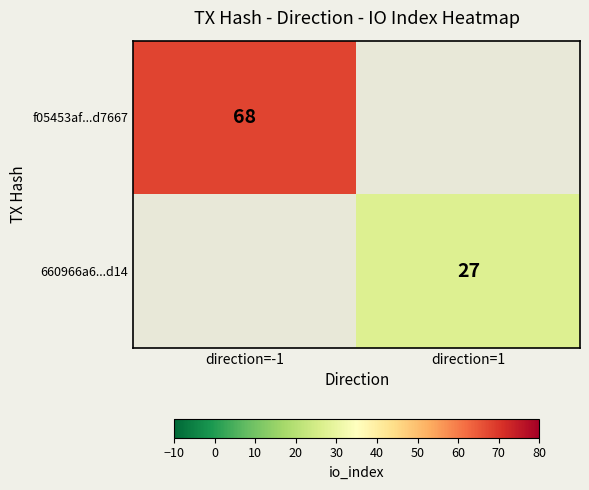

The 660966a6...d14 series shows 27 at direction=1. True or false?

True